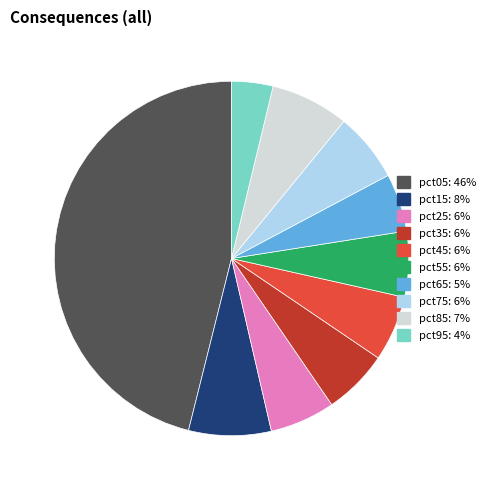

Does any single category account for the majority?

No